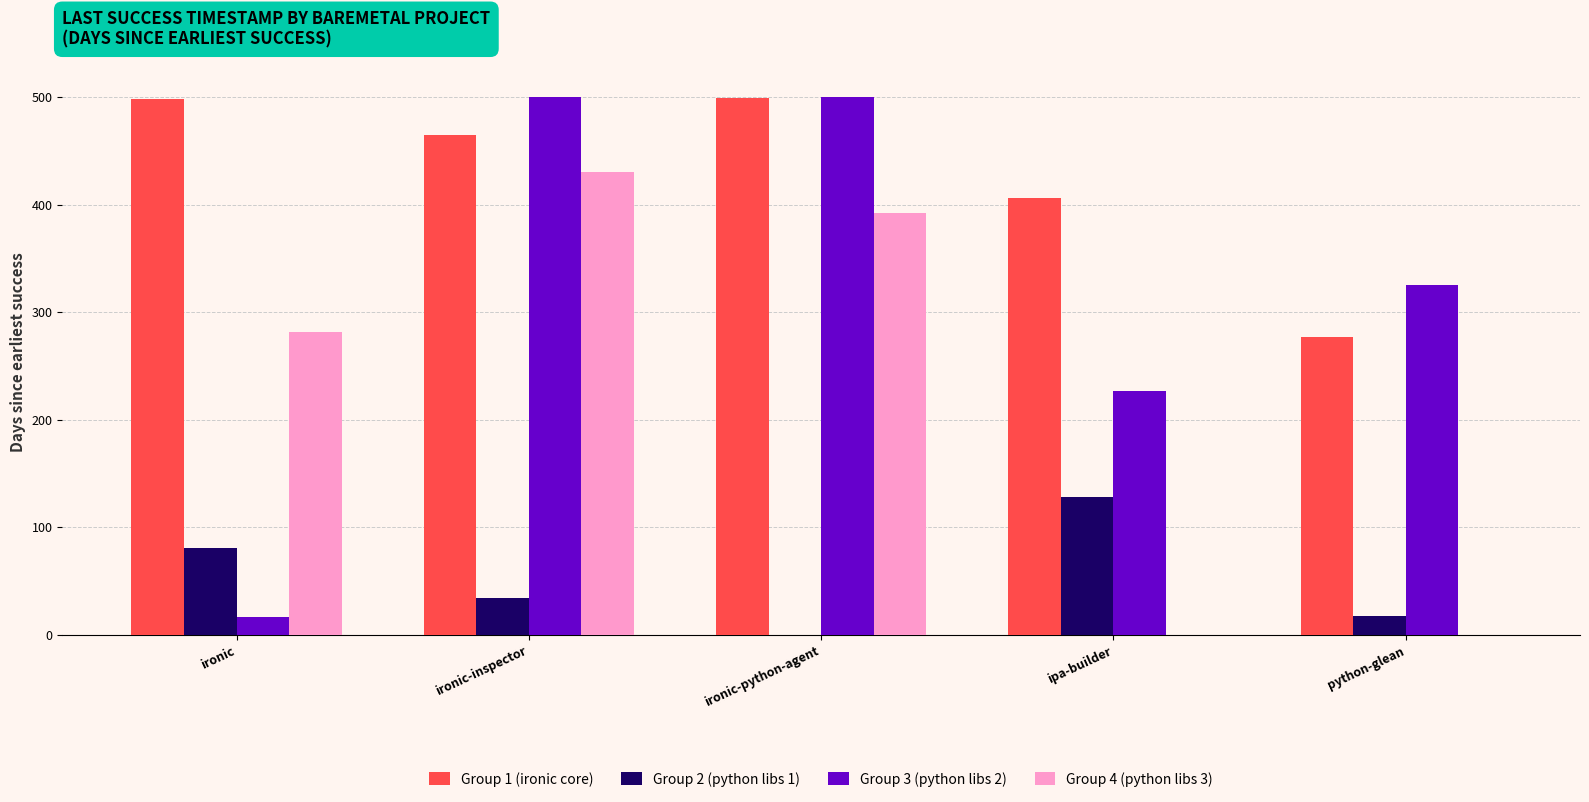

How many series are shown in this chart?

4